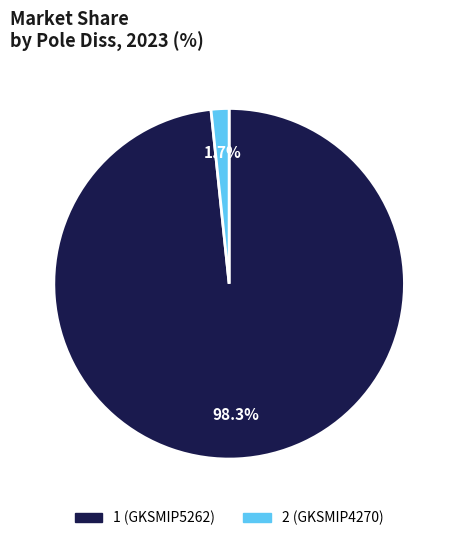

How many slices are in this pie chart?

2